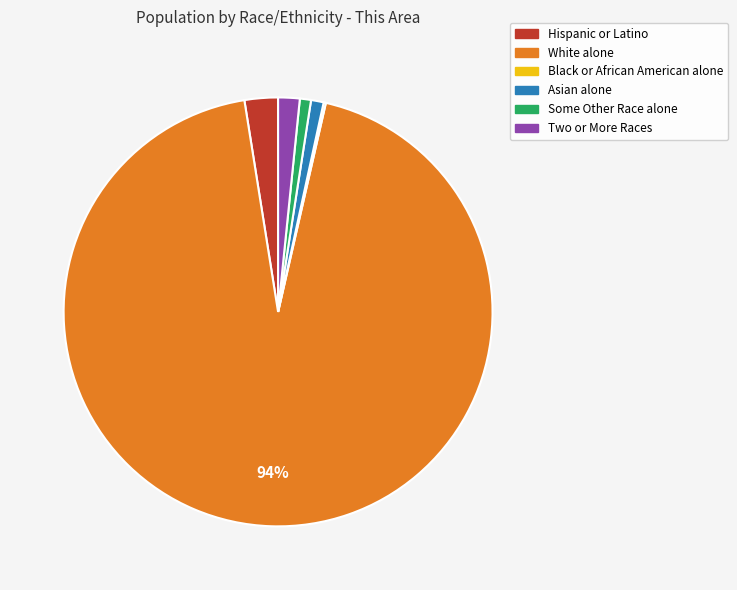

Combined, do Two or More Races and Some Other Race alone account for over 50%?

No